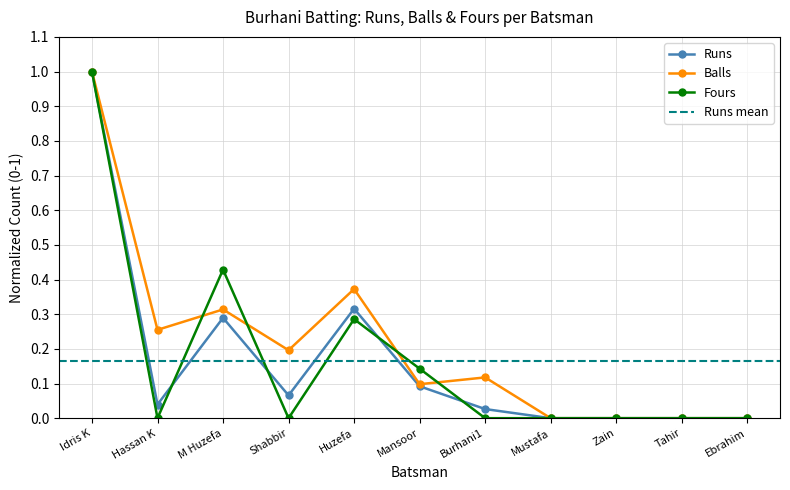

How many series are shown in this chart?

3